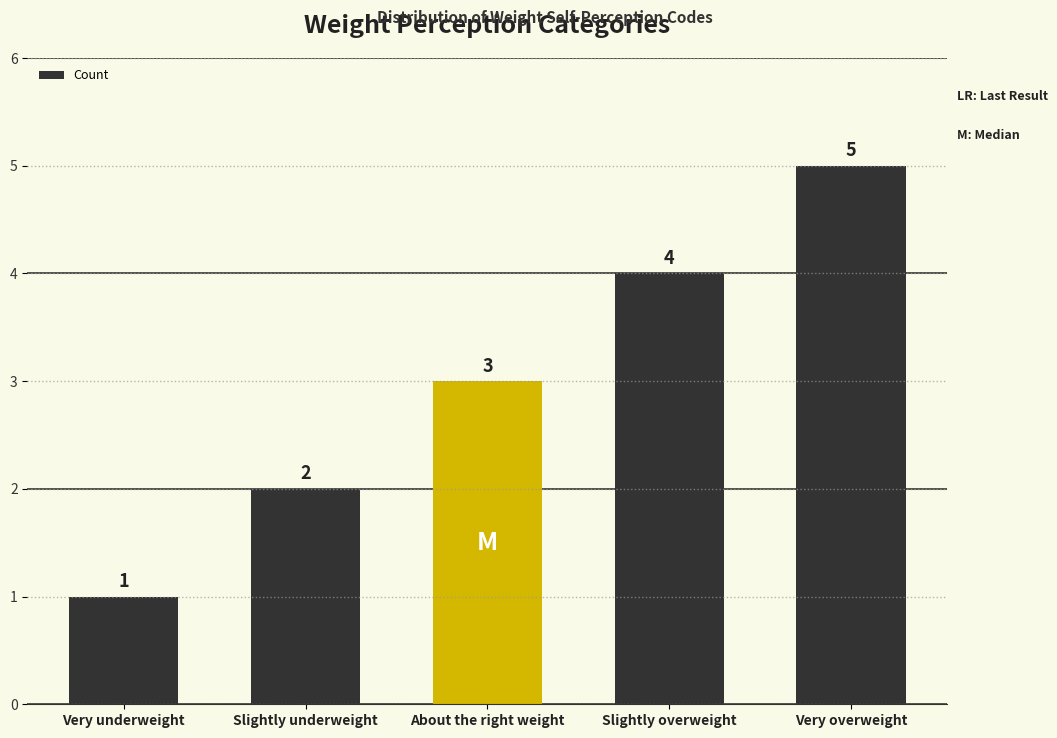

Does the chart contain stacked bars?

No